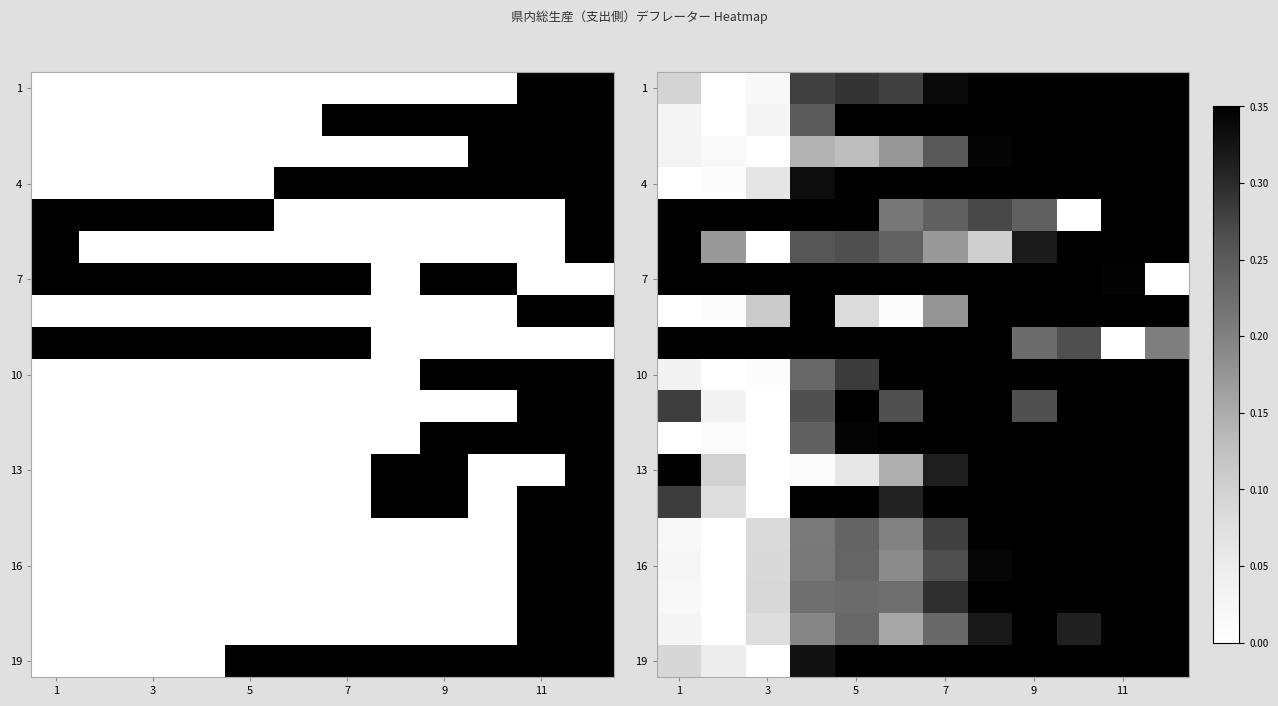

What is the spread (max minus min) of values at 11?

0.8